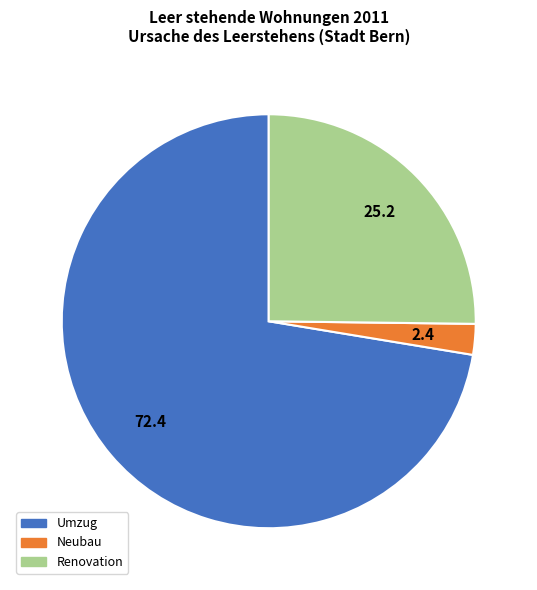

Do Renovation and Neubau together represent more than half of the pie?

No